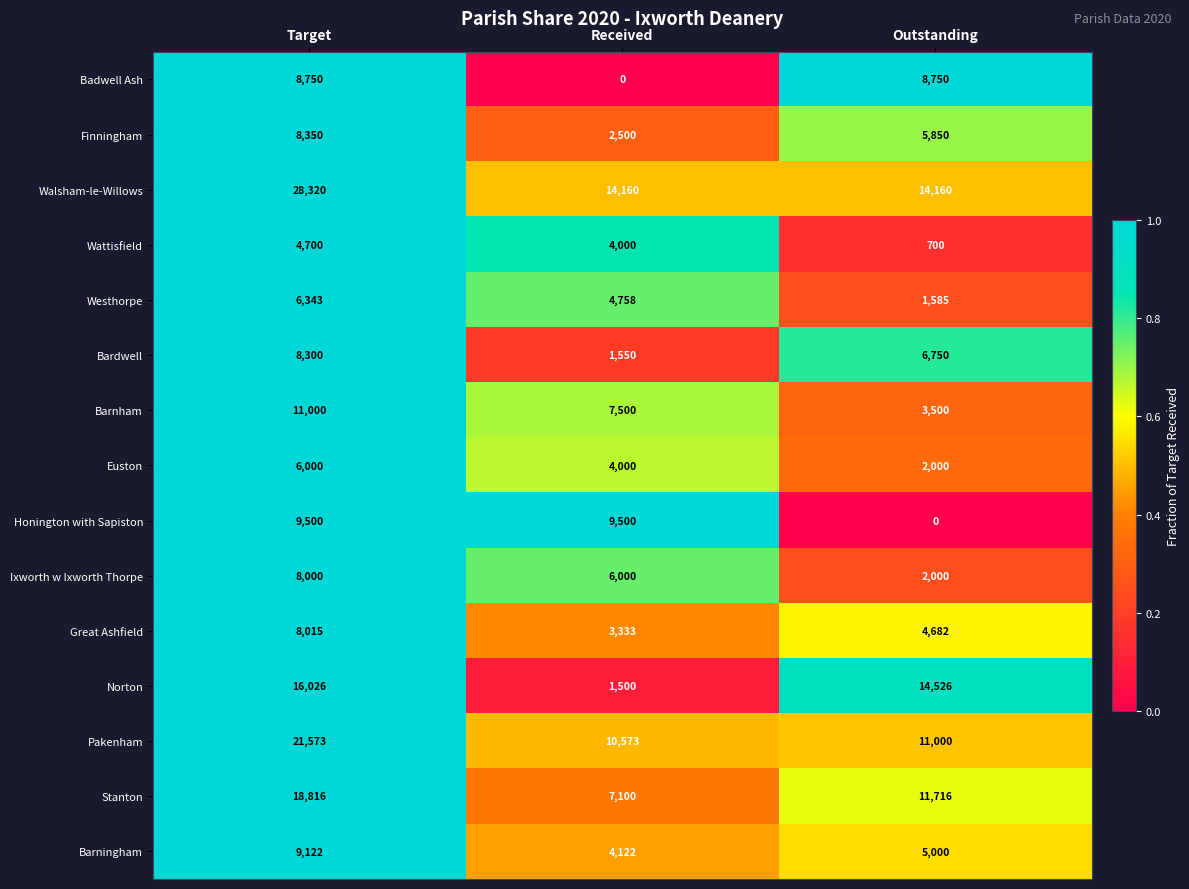

How many series are shown in this chart?

15